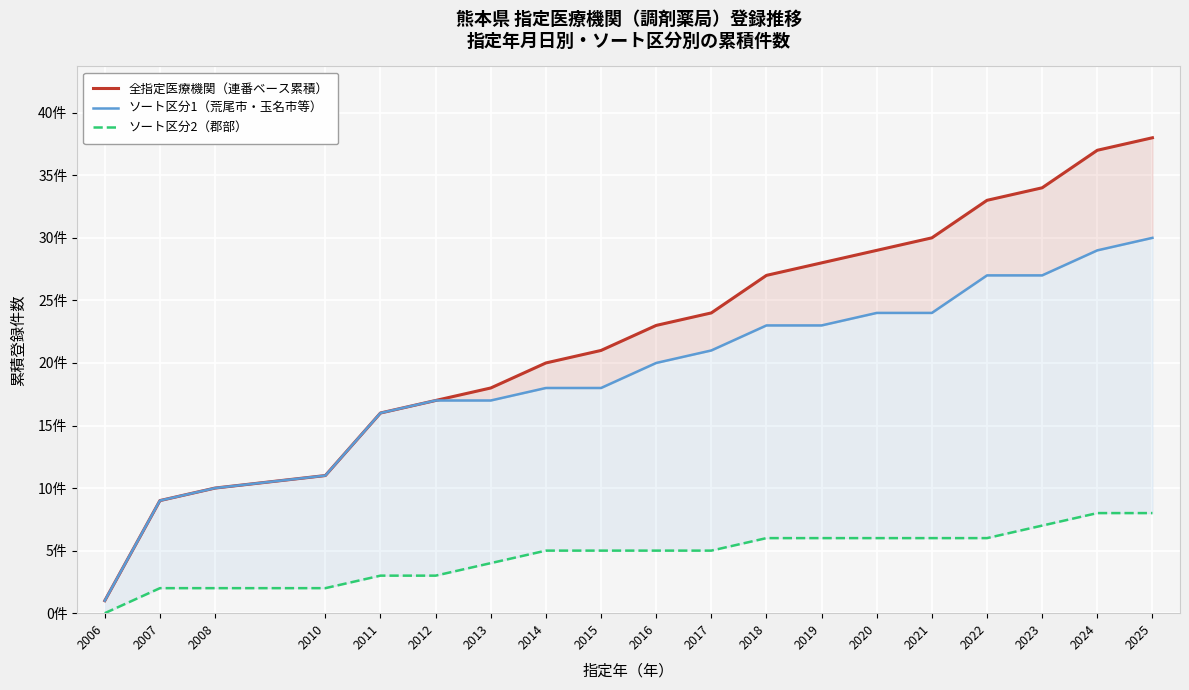

Rank the series by their maximum value, from lowest to highest.

ソート区分2（郡部）, ソート区分1（荒尾市・玉名市等）, 全指定医療機関（連番ベース累積）